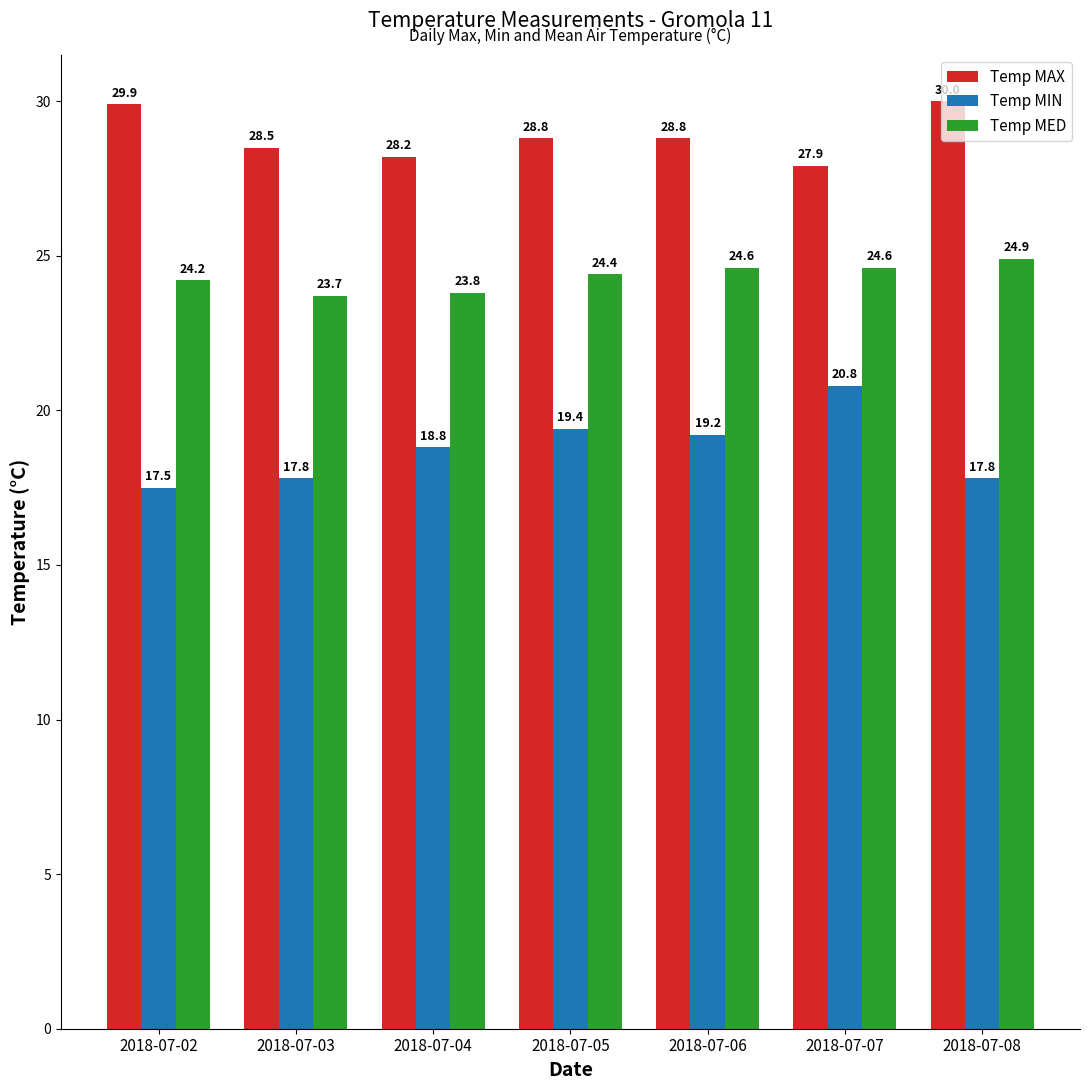

What is the minimum value for Temp MAX?

27.9